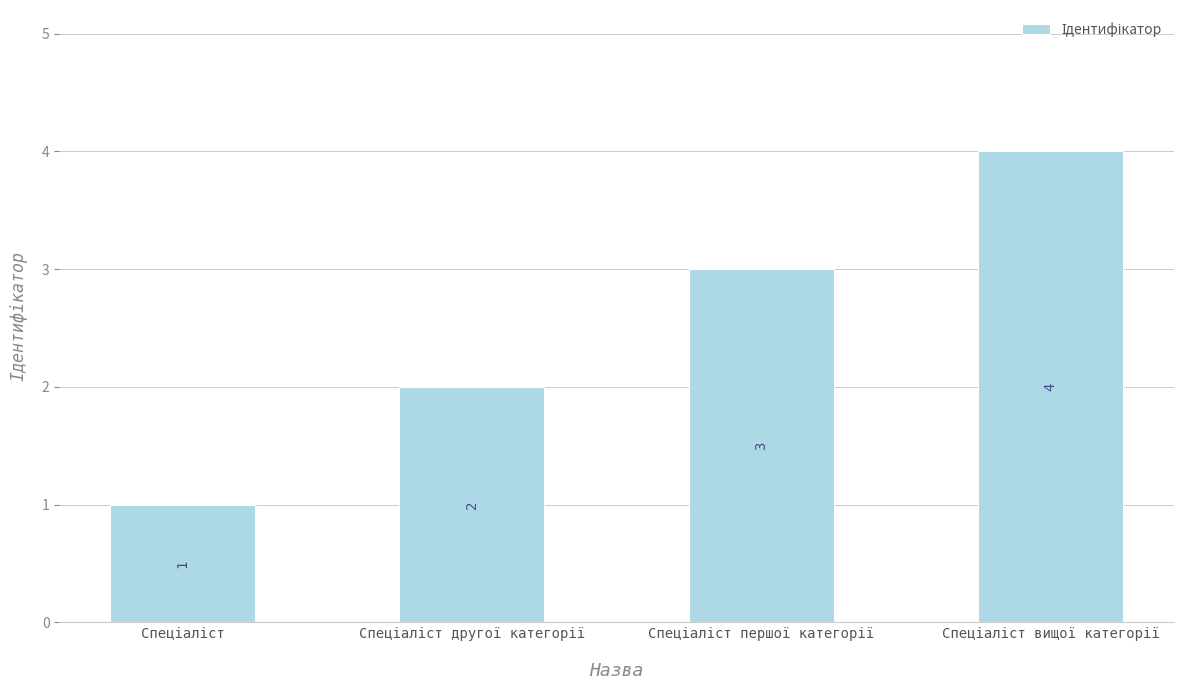

What is the maximum value shown in the chart?

4